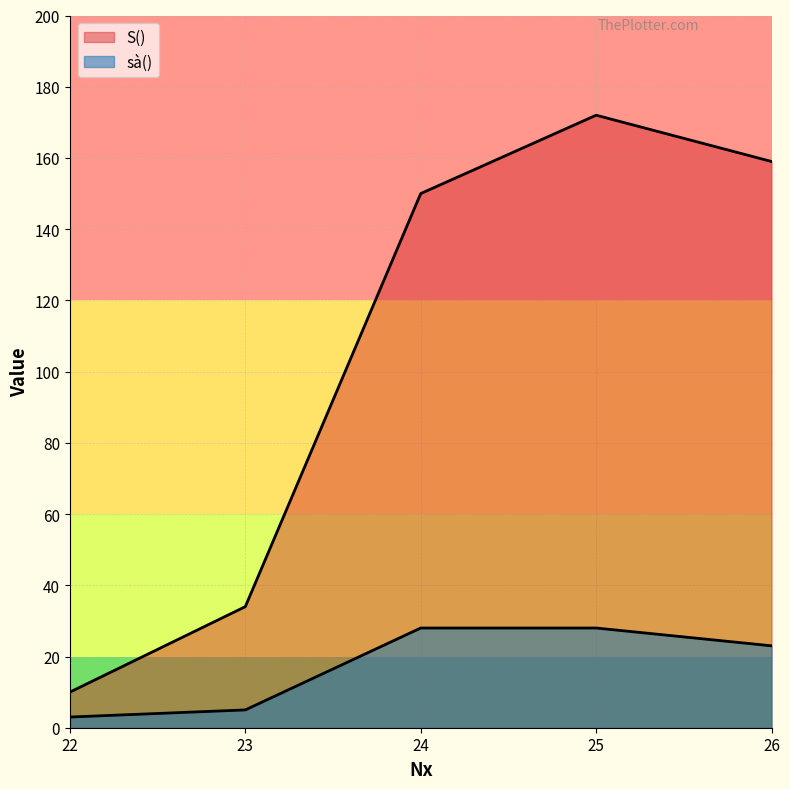

What is the lowest value of the sà() series?

3